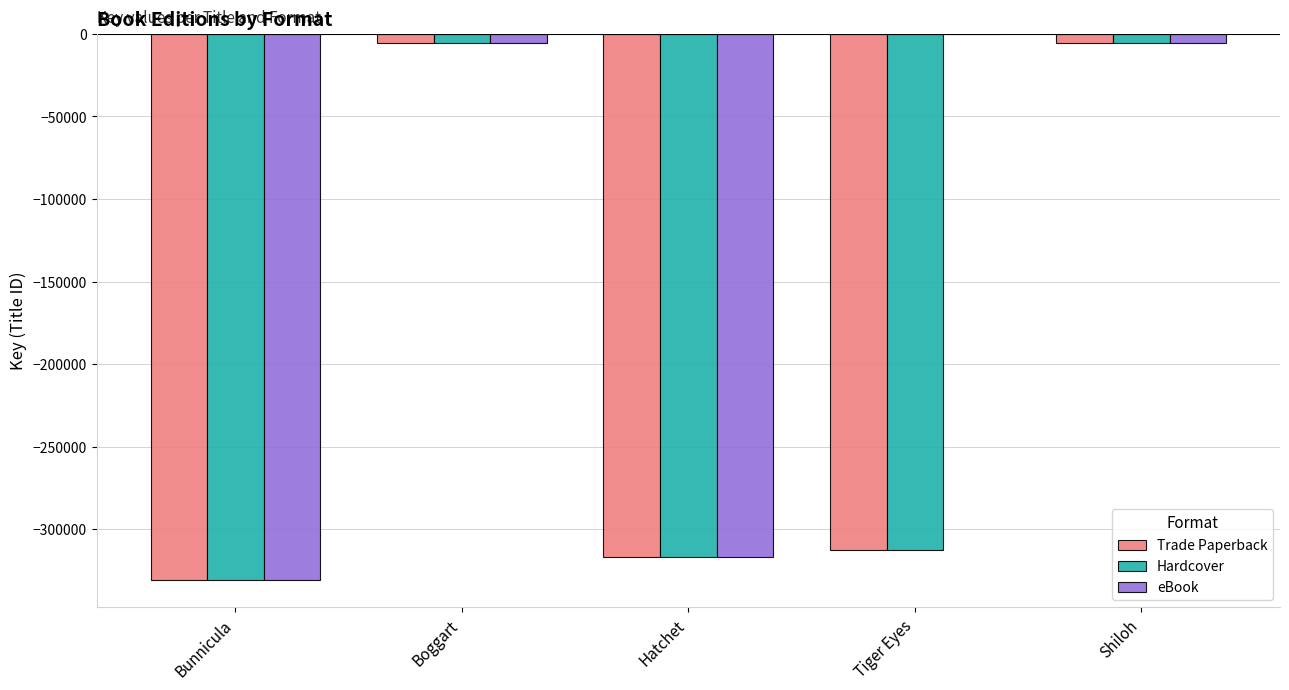

What value does the Hardcover series have at Hatchet?

-317001